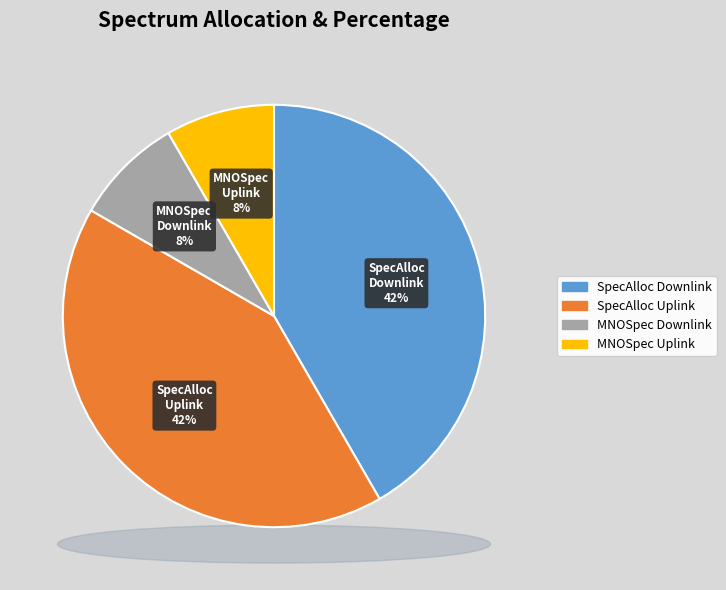

What percentage do MNOSpectrumDownlink and SpectrumAllocationUplink together represent?

50.0%